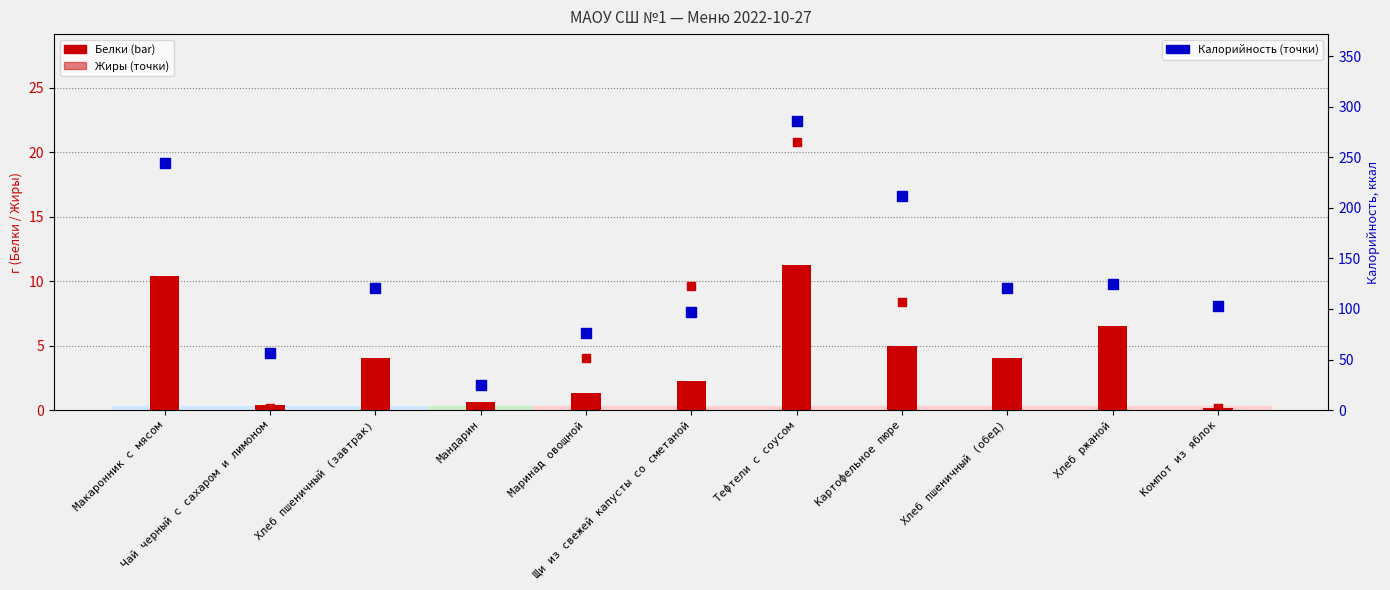

What is the total value across all series at Хлеб пшеничный (обед)?

125.5